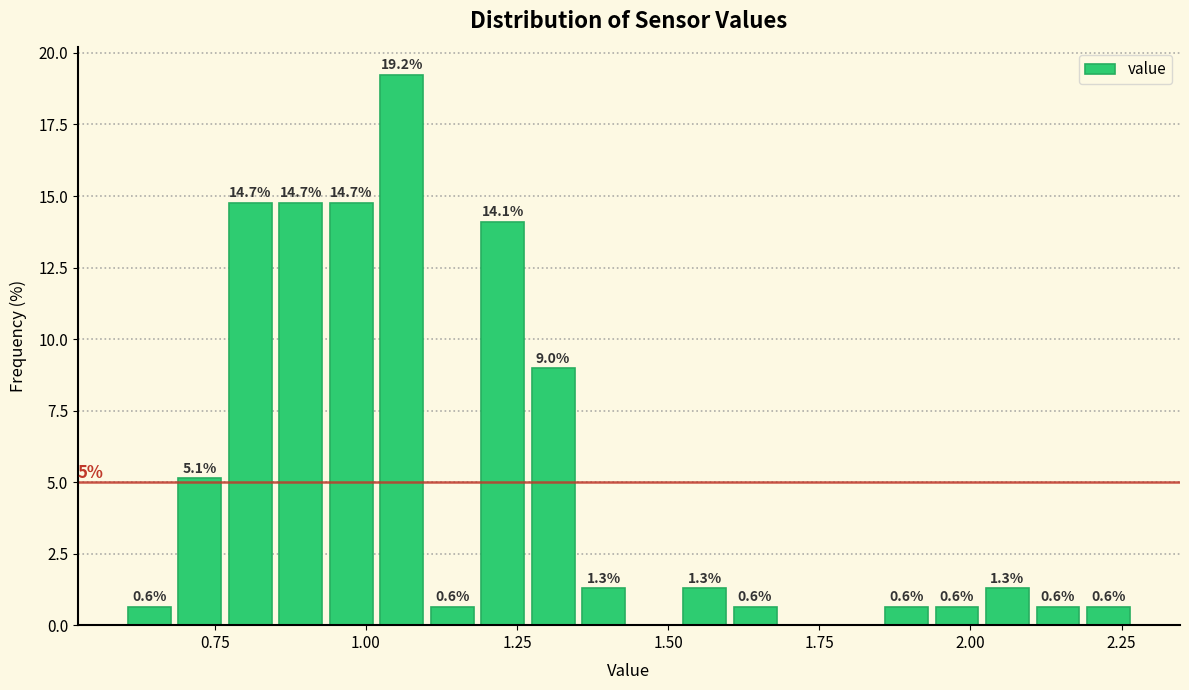

Around what value on the x-axis is the tallest bar? Give the approximate position of its centre, as read against the axis.

1.05